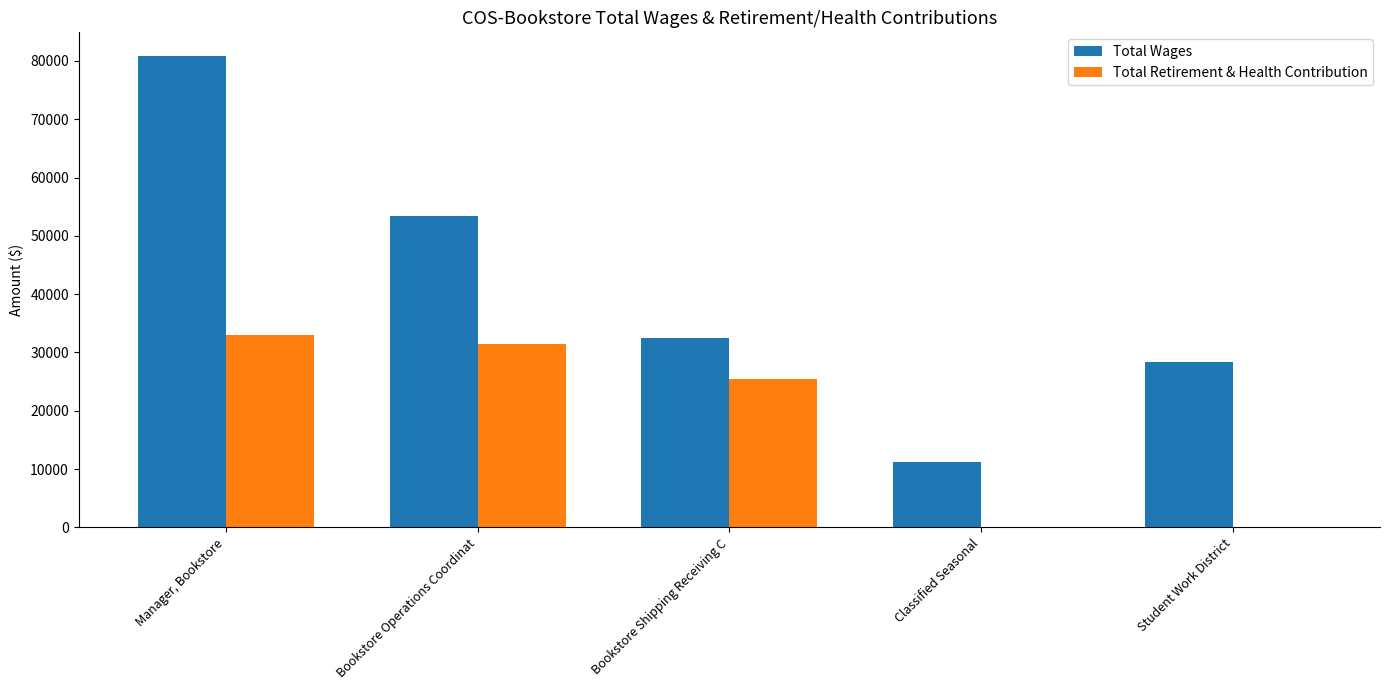

Between Bookstore Operations Coordinat and Classified Seasonal, which series saw the biggest shift?

Total Wages